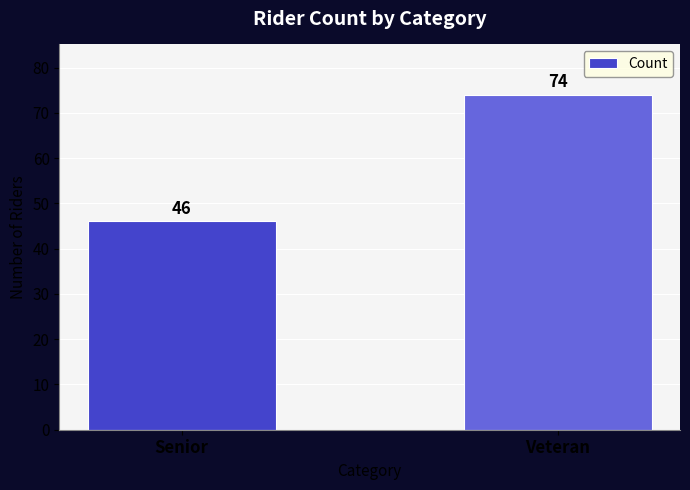

List the labels in order of value, largest first.

Veteran, Senior